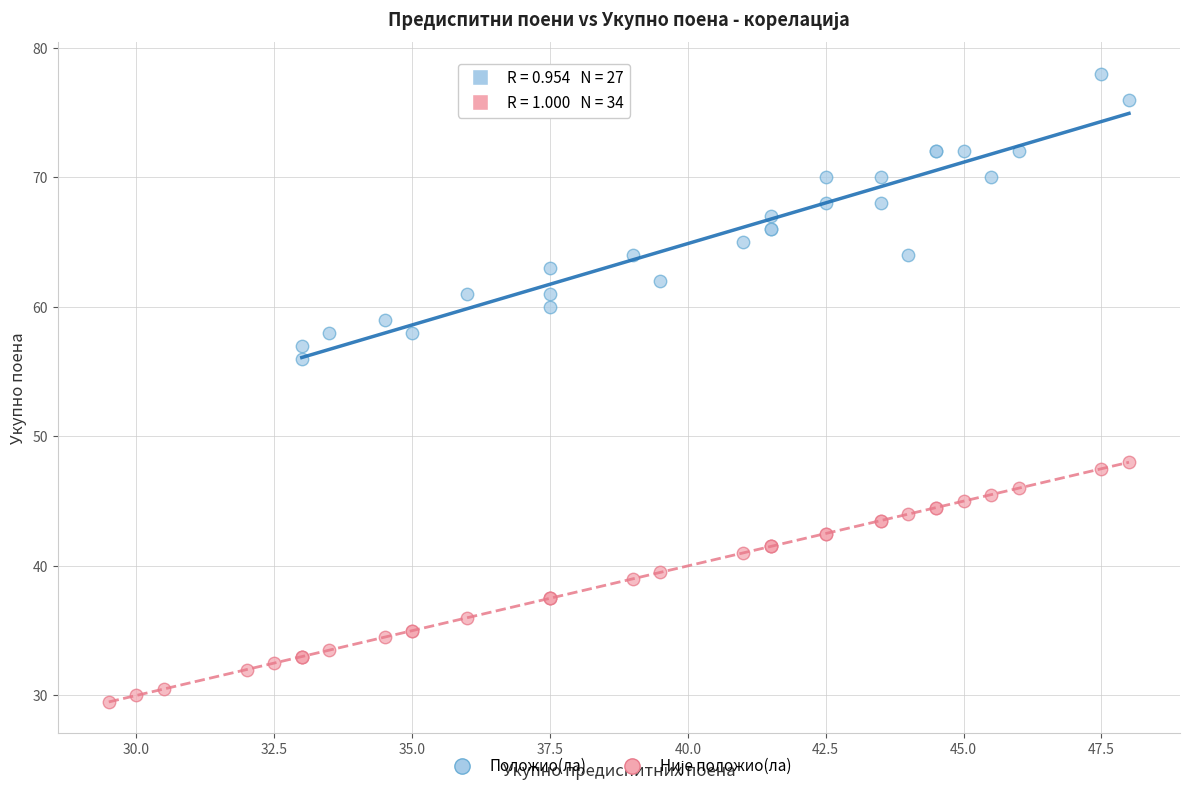

Which series contains the highest Y value?

Положио(ла)